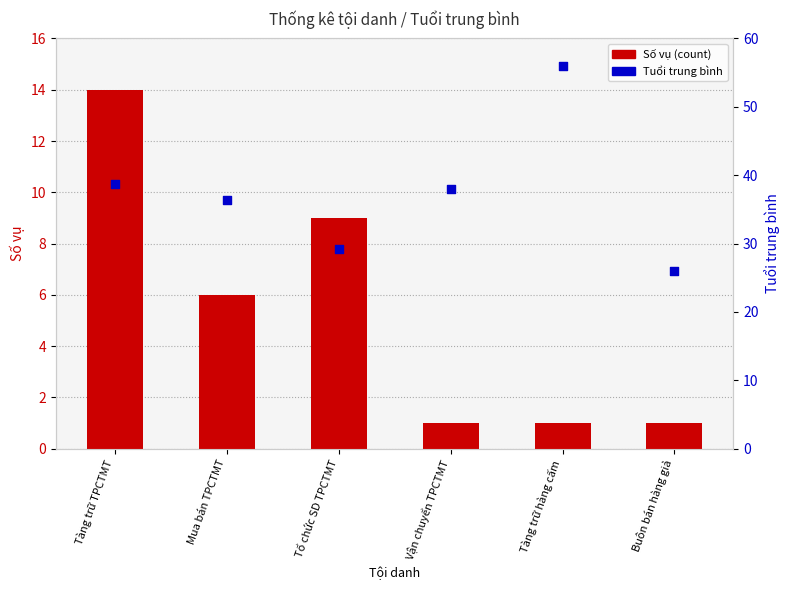

Which series has the largest total across all categories?

Tuổi trung bình